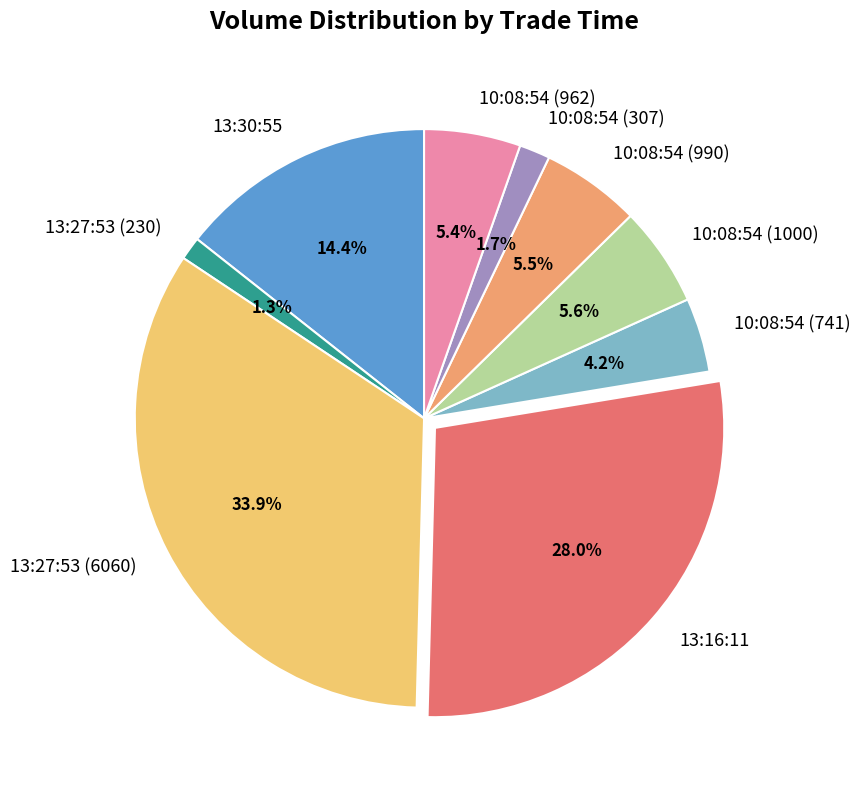

What percentage is the 13:27:53 (230) slice, to the nearest percent?

1%